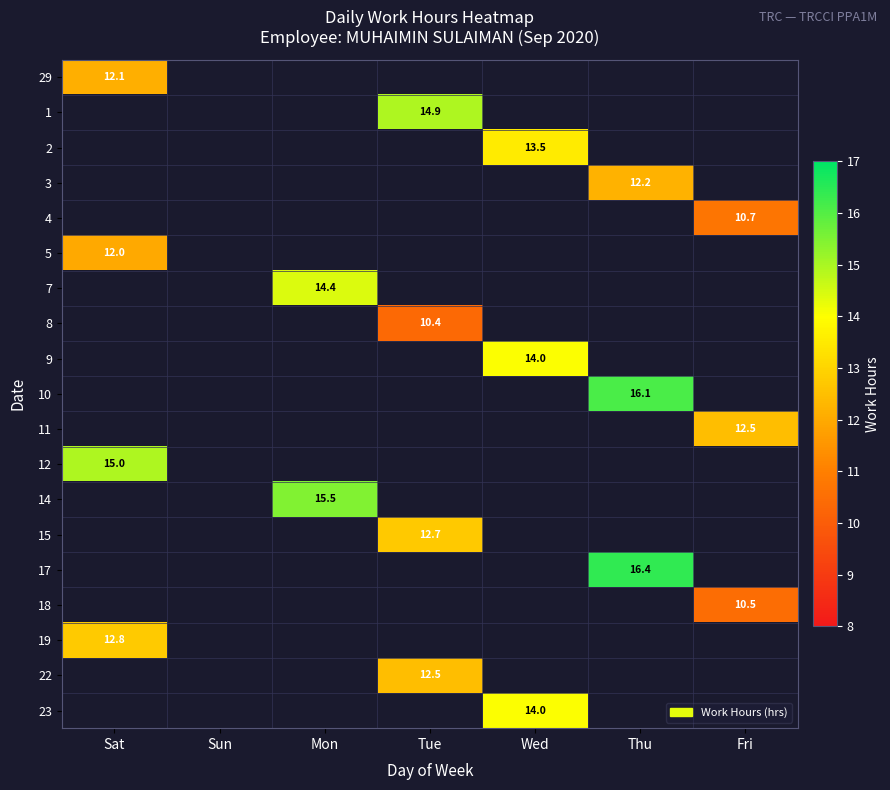

At how many categories does at least one series exceed 13?

5